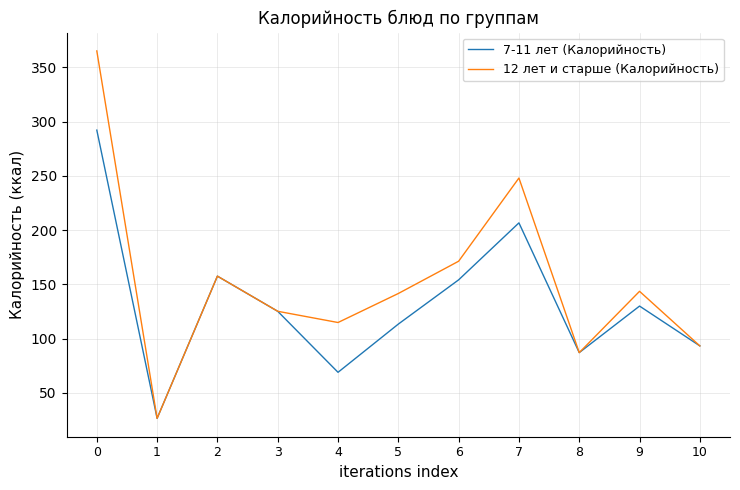

What is the minimum value for 12 лет и старше (Калорийность)?

26.4